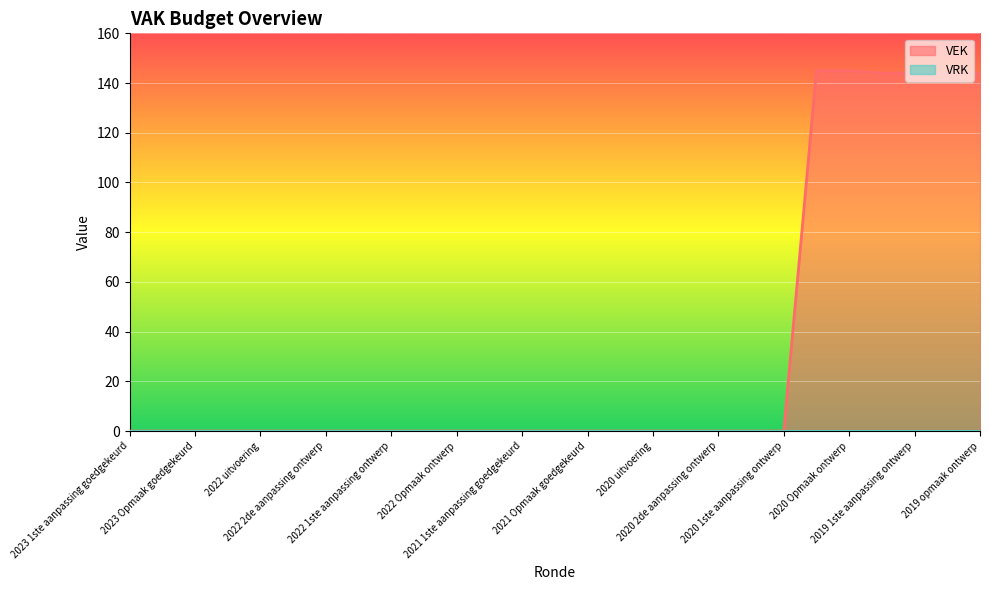

Which series has the largest total across all categories?

VEK